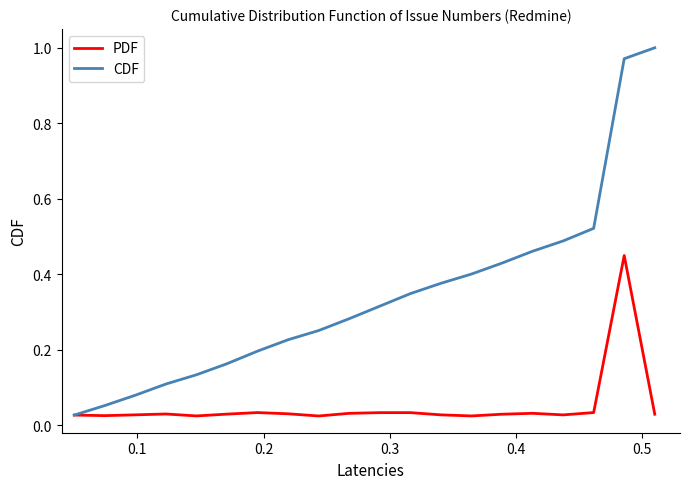

Which series has the widest spread of values?

CDF